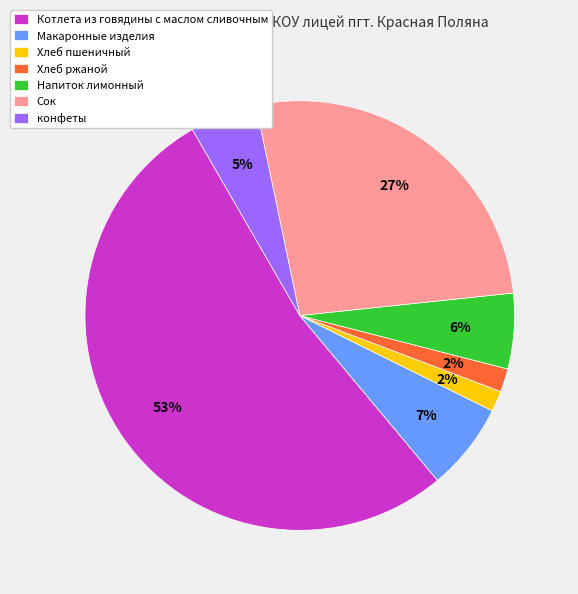

Count the number of slices in the pie.

7